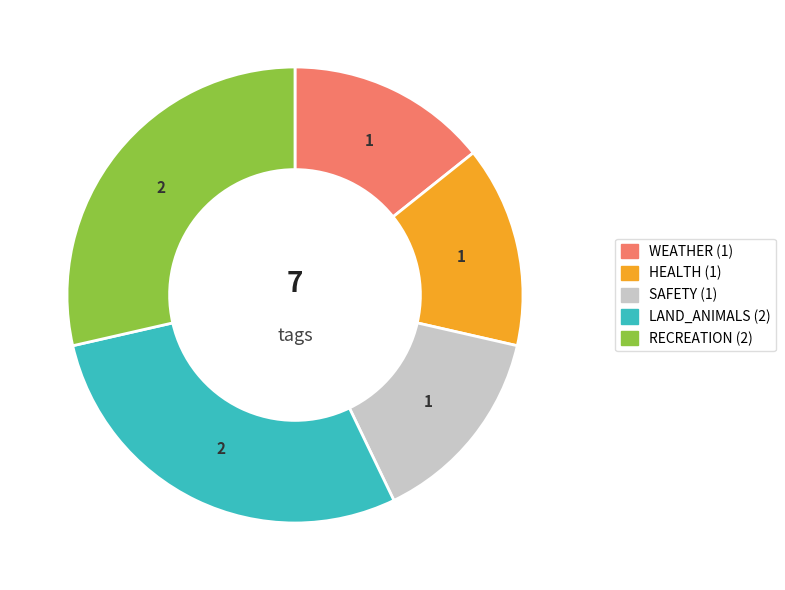

Is there a majority slice in this chart?

No